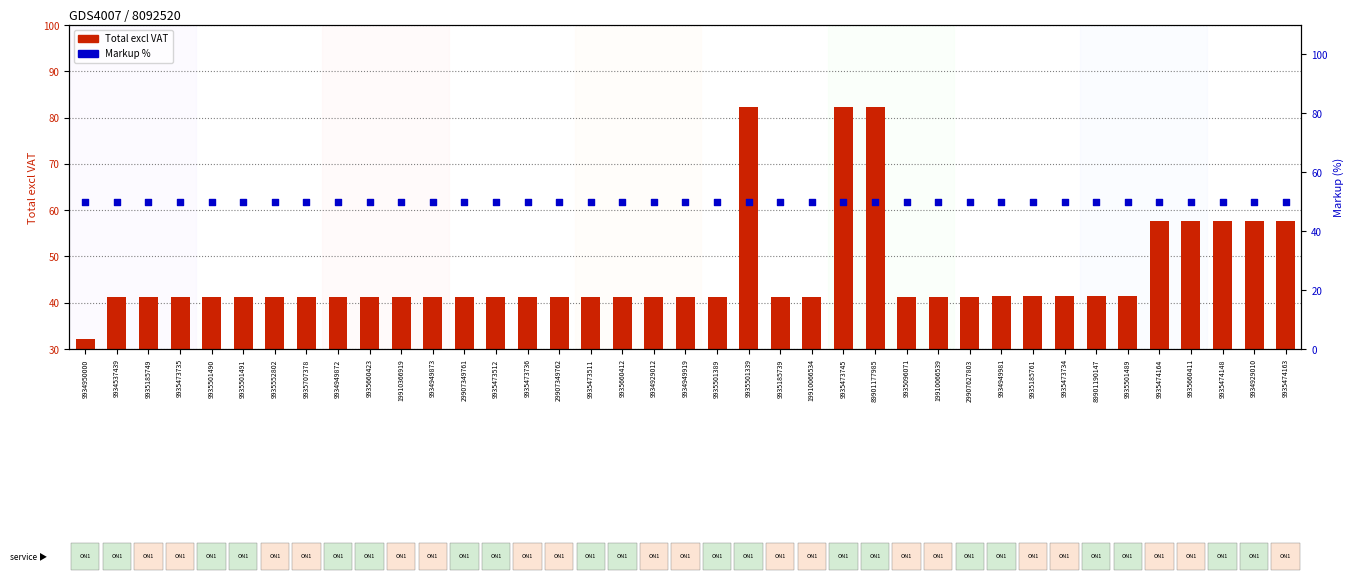

Which series contains the highest Y value?

Total excl VAT